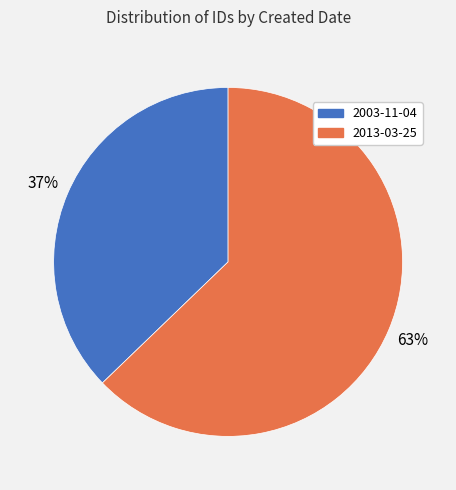

Is it true that 2013-03-25 is 70% of the pie?

False